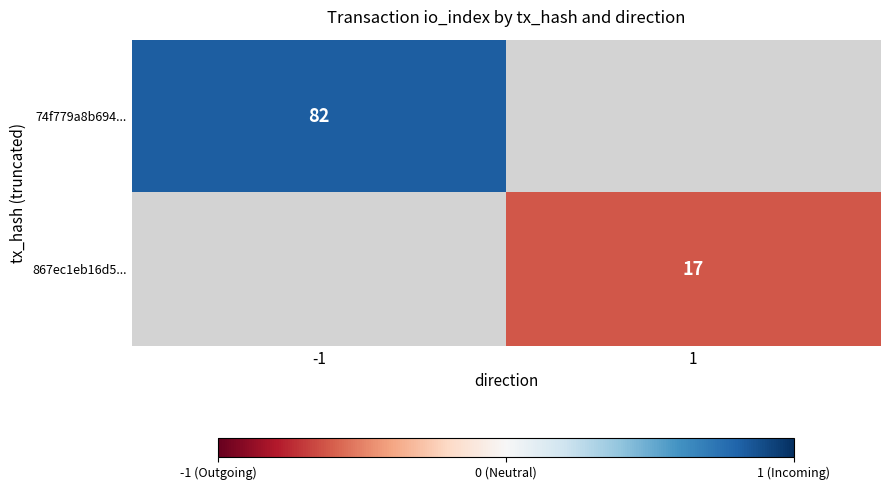

True or false: 74f779a8b694... has a value of 138 at -1.

False